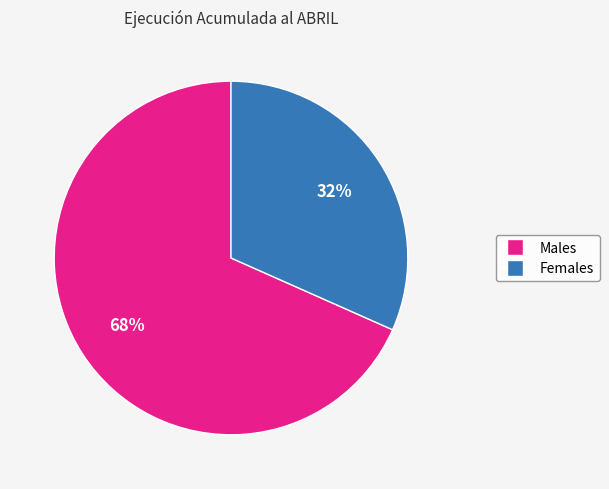

Is there a majority slice in this chart?

Yes